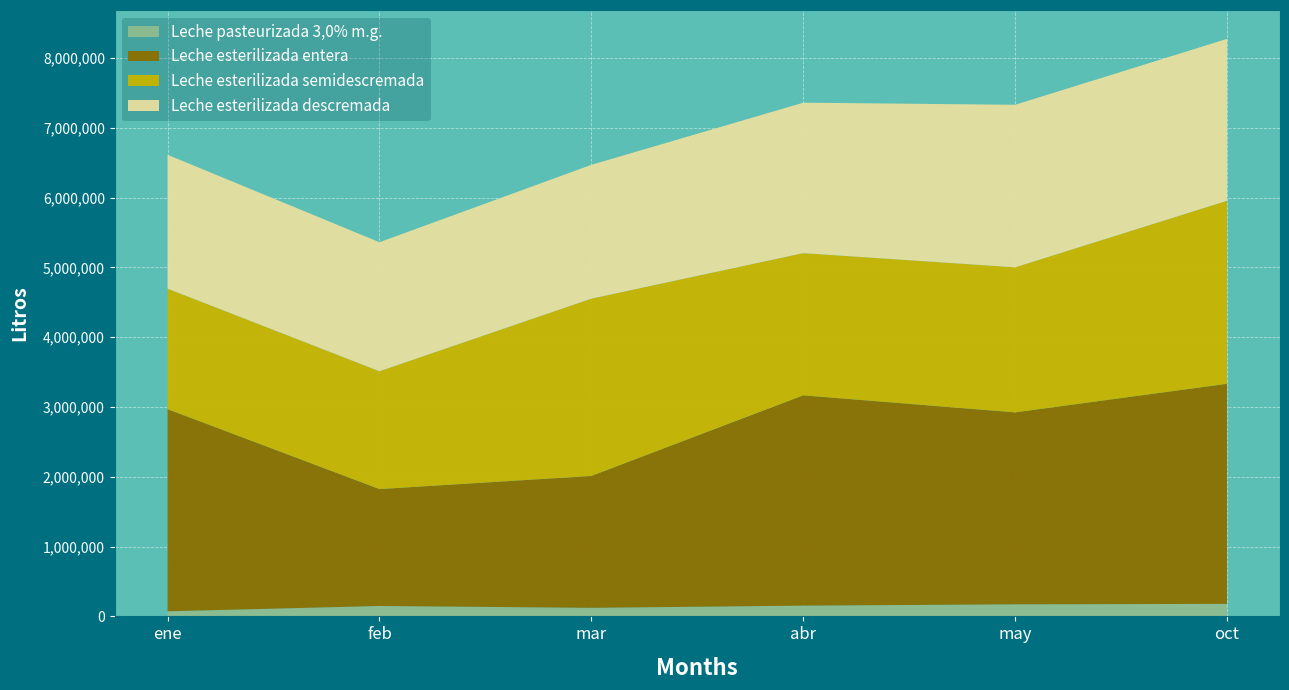

Reading left to right, what are all the values shown in this chart?

Leche pasteurizada 3,0% m.g.: 72940	149342	122807	154295	173000	179455
Leche esterilizada entera: 2896998	1675068	1889988	3013524	2750718	3153780
Leche esterilizada semidescremada: 1726806	1688490	2540694	2037966	2078280	2622708
Leche esterilizada descremada: 1918410	1849014	1917426	2155716	2329752	2320140